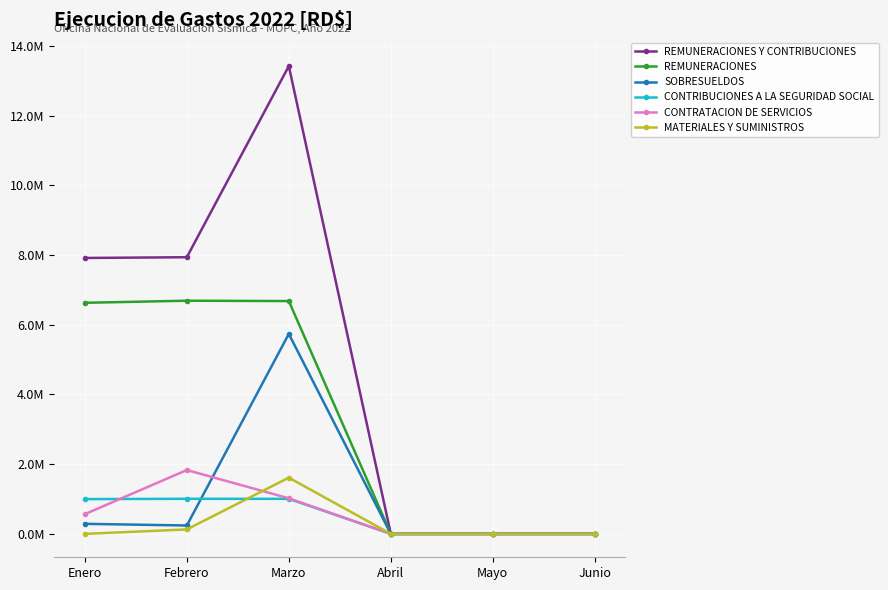

At which label is CONTRIBUCIONES A LA SEGURIDAD SOCIAL closest to 503423?

Enero